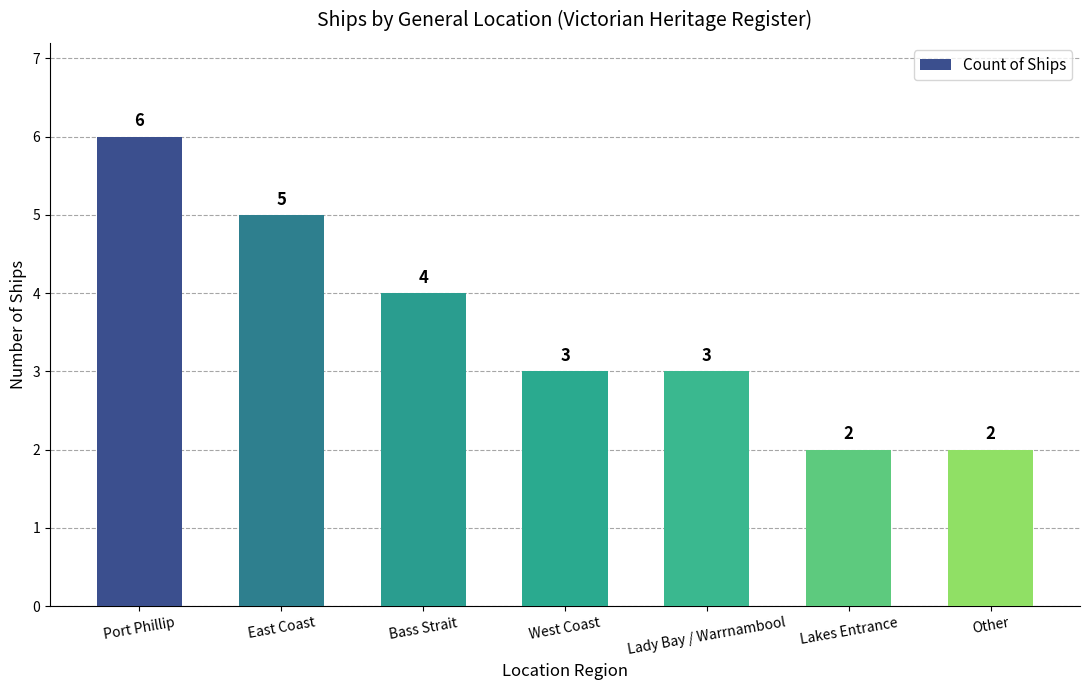

What is the difference between the values at Lady Bay / Warrnambool and Other?

1